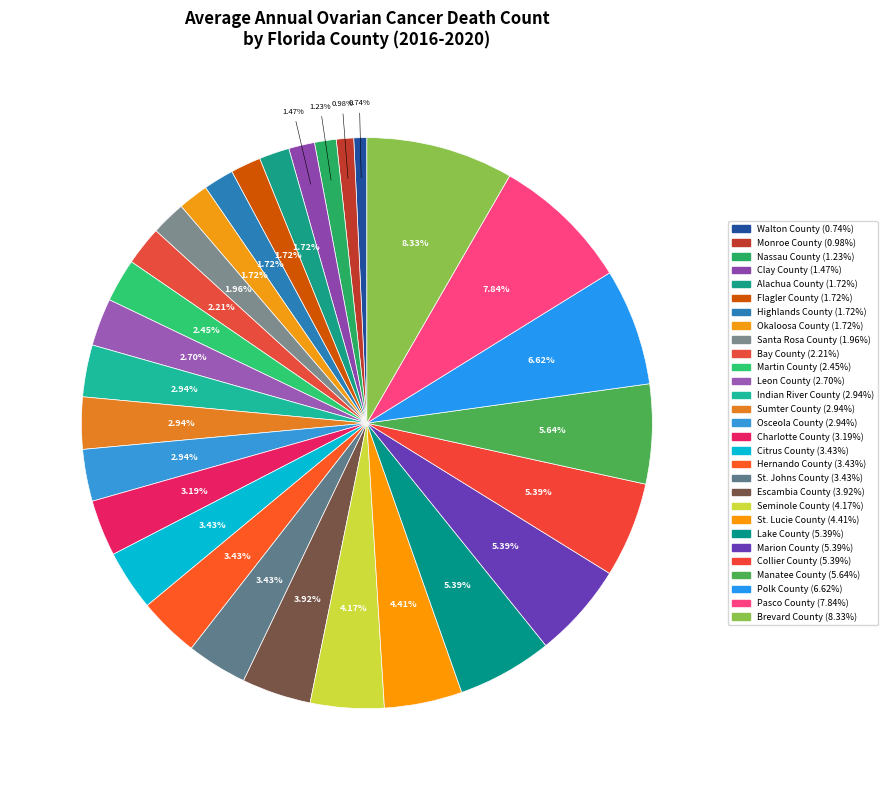

Count the number of slices in the pie.

29